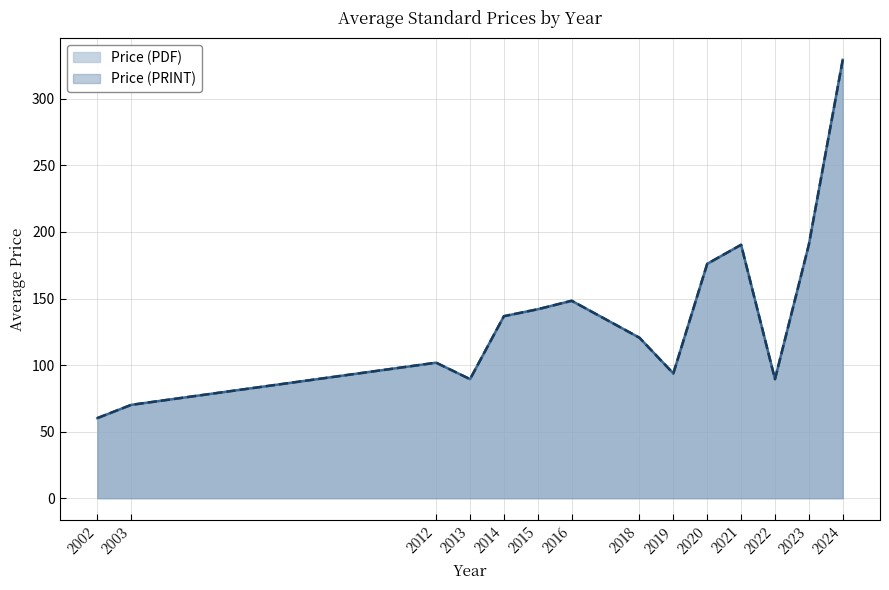

What value does the Price (PRINT) series have at 2003?

68.0